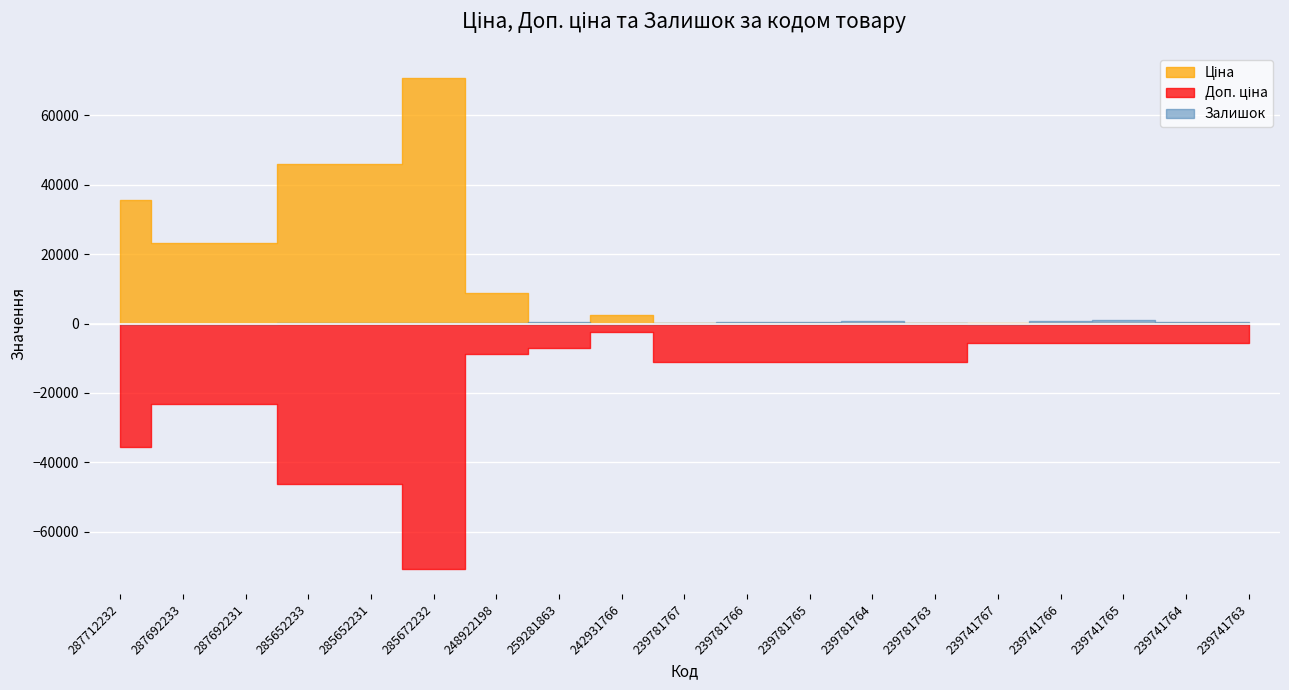

Where is Ціна nearest to the value 35480?

287712232